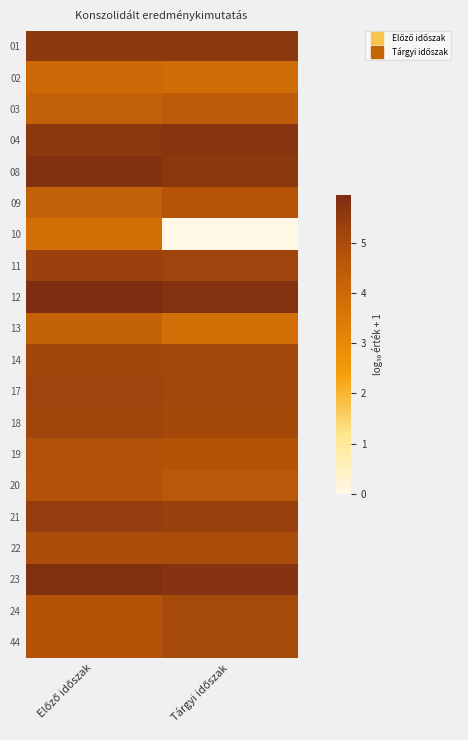

What is the difference between the highest and lowest values at Előző időszak?

2.1